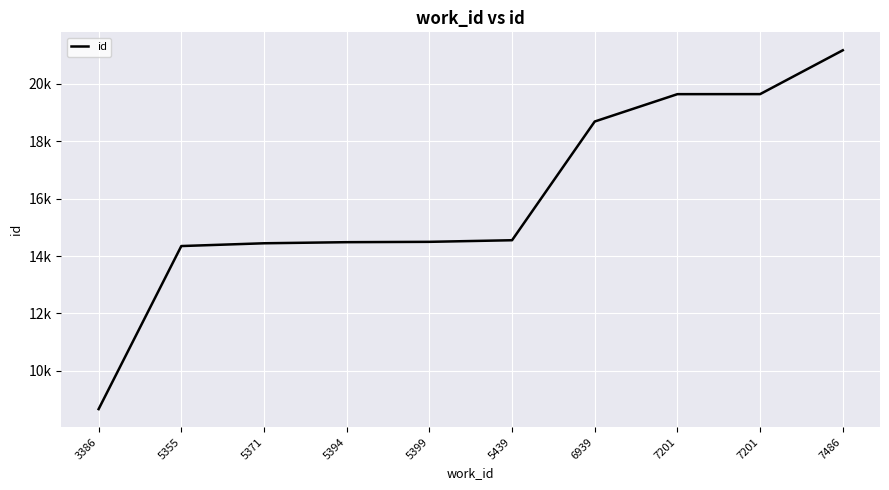

Does the chart have visible grid lines?

Yes